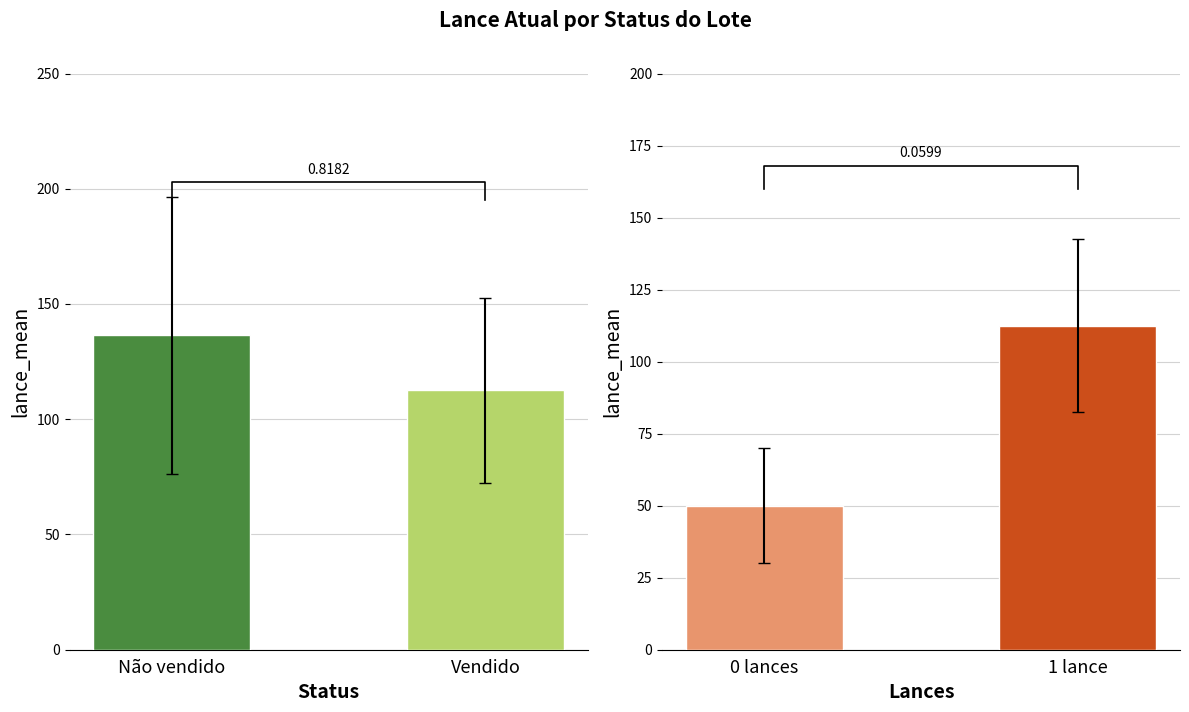

List the labels in order of value, smallest first.

Vendido, Não vendido